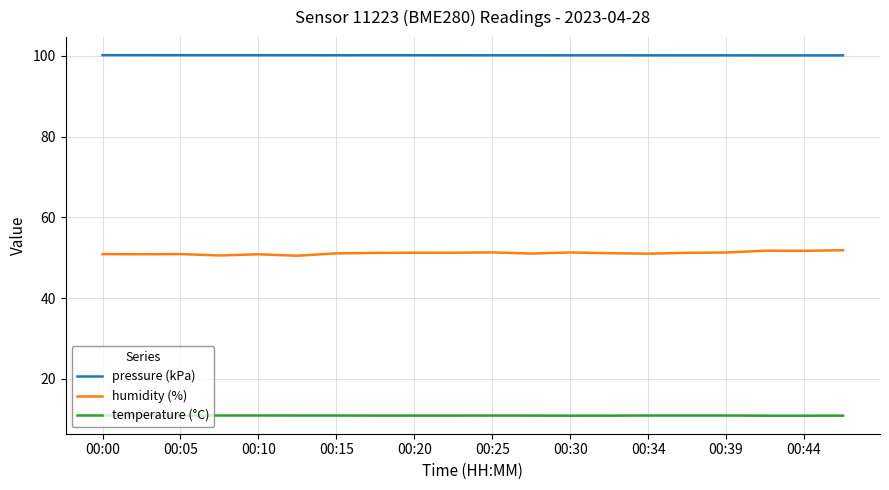

What is the minimum value for humidity (%)?

50.5